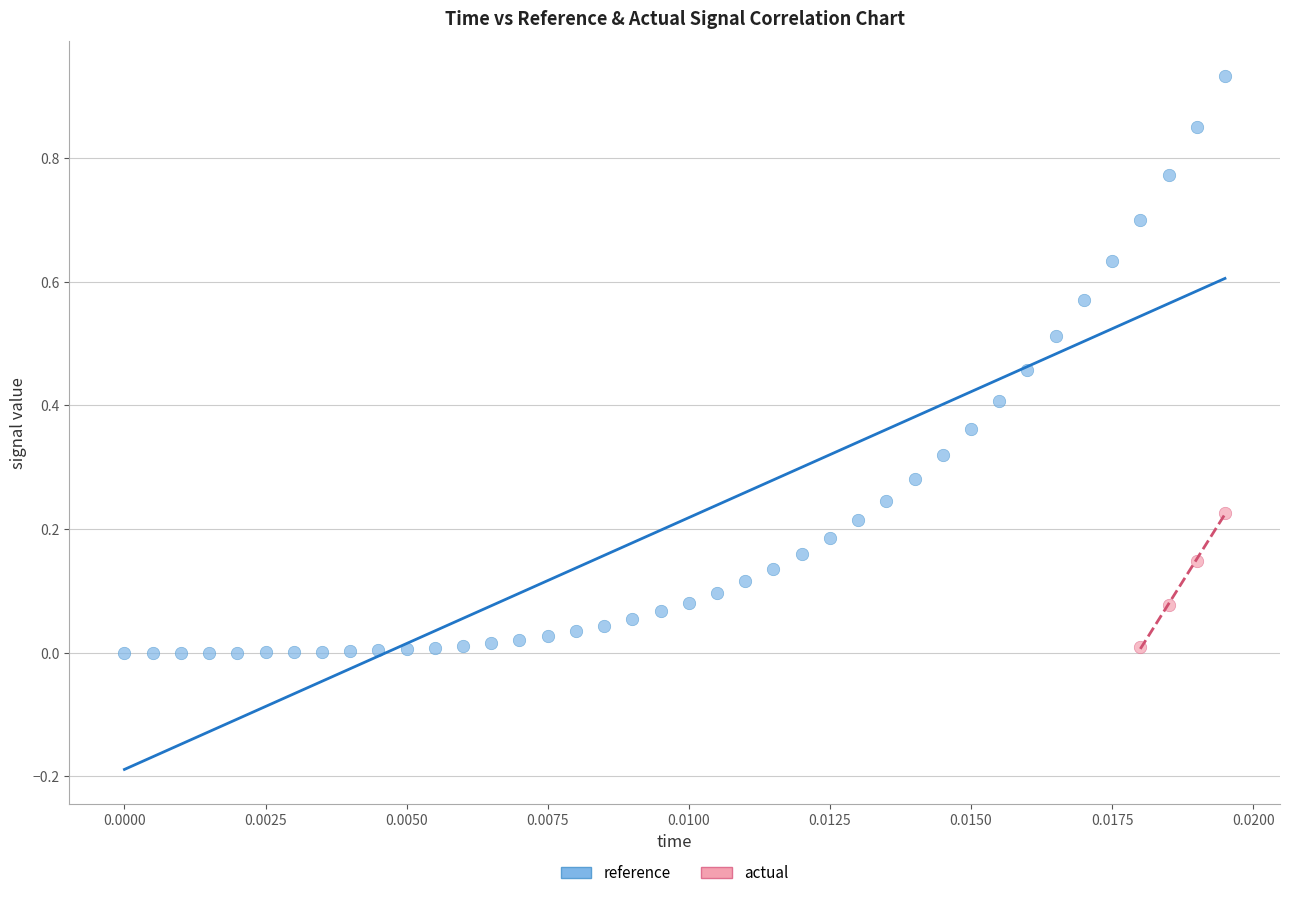

What are all the series names shown in the legend?

reference, actual